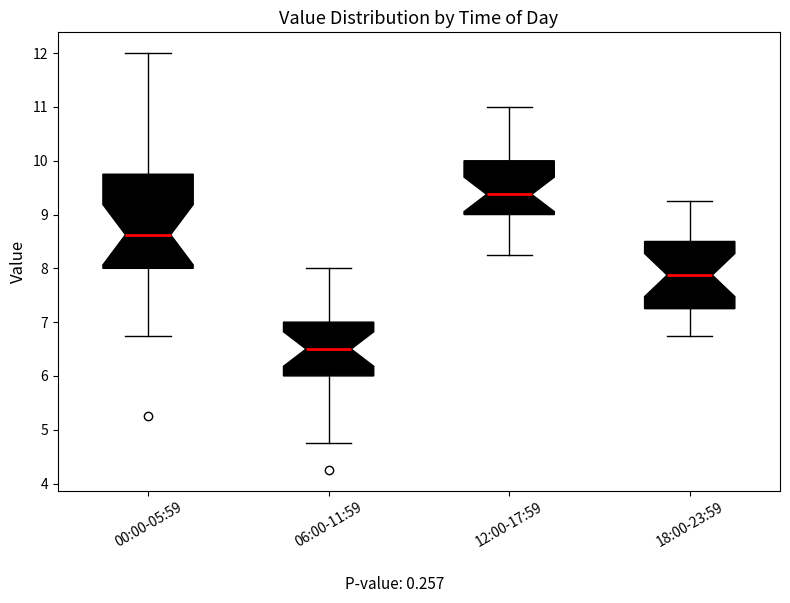

Reading left to right, transcribe this box plot: for each box, give where its median line is, the range the box spans, and where its two whiskers end, as read against the y-axis. The values are not printed on the chart, so give them approximately, as read against the axis.

00:00-05:59: median 8.6, box 8.0 to 9.8, whiskers 6.8 to 12.0
06:00-11:59: median 6.5, box 6.0 to 7.0, whiskers 4.8 to 8.0
12:00-17:59: median 9.4, box 9.0 to 10.0, whiskers 8.3 to 11.0
18:00-23:59: median 7.9, box 7.3 to 8.5, whiskers 6.8 to 9.3